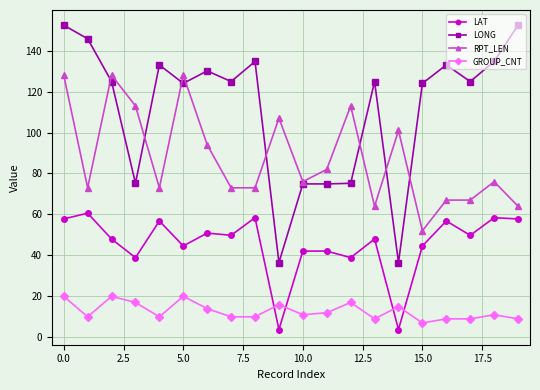

True or false: LAT and LONG cross at least once.

False